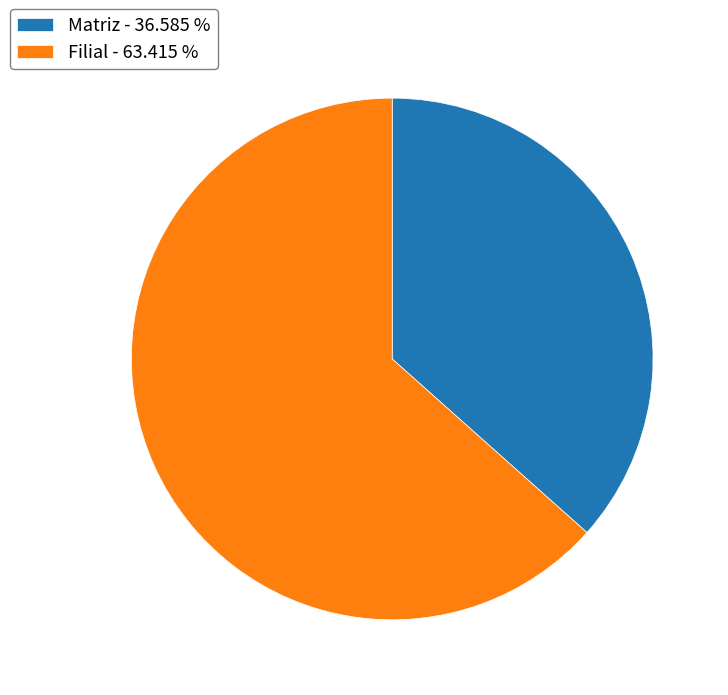

Is it true that Matriz is 37% of the pie?

True